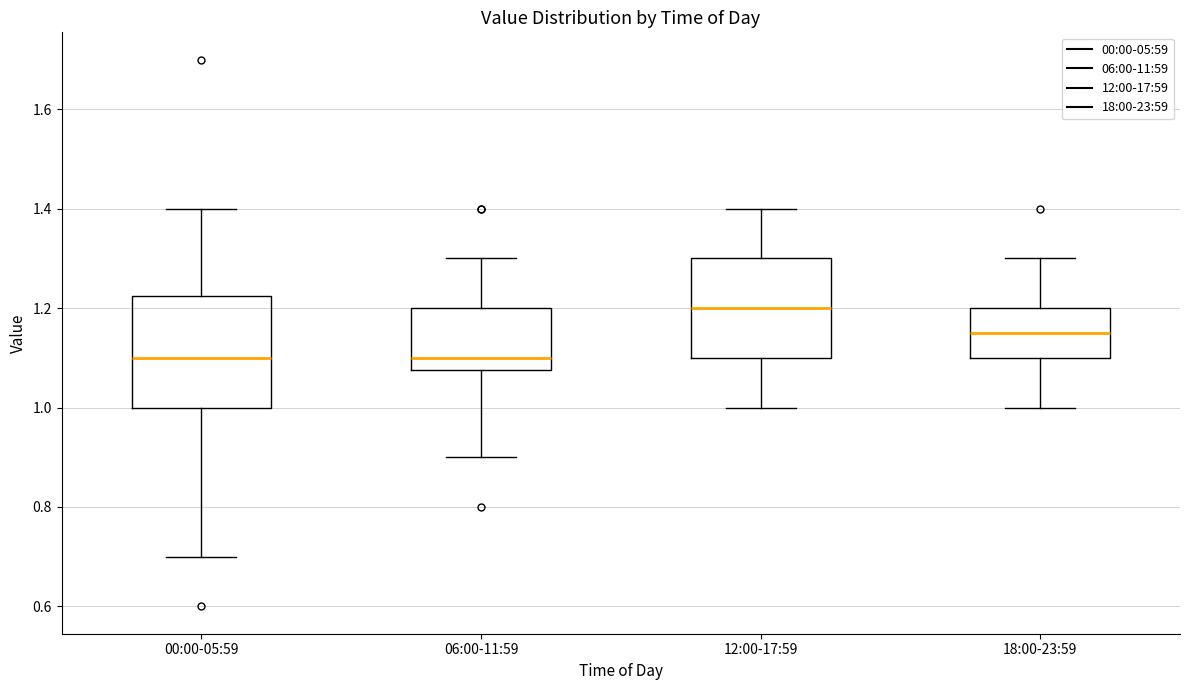

Reading left to right, transcribe this box plot: for each box, give where its median line is, the range the box spans, and where its two whiskers end, as read against the y-axis. The values are not printed on the chart, so give them approximately, as read against the axis.

00:00-05:59: median 1.10, box 1.00 to 1.22, whiskers 0.70 to 1.40
06:00-11:59: median 1.10, box 1.08 to 1.20, whiskers 0.90 to 1.30
12:00-17:59: median 1.20, box 1.10 to 1.30, whiskers 1.00 to 1.40
18:00-23:59: median 1.16, box 1.10 to 1.20, whiskers 1.00 to 1.30